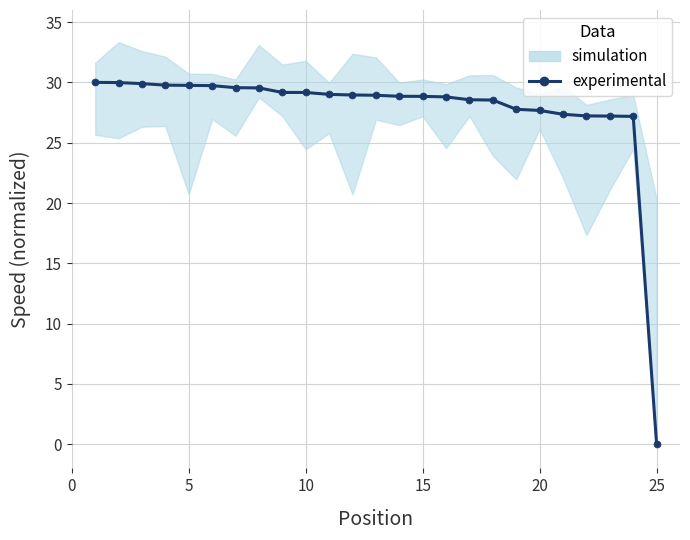

The chart shows a value of 29.0 at 10. True or false?

True